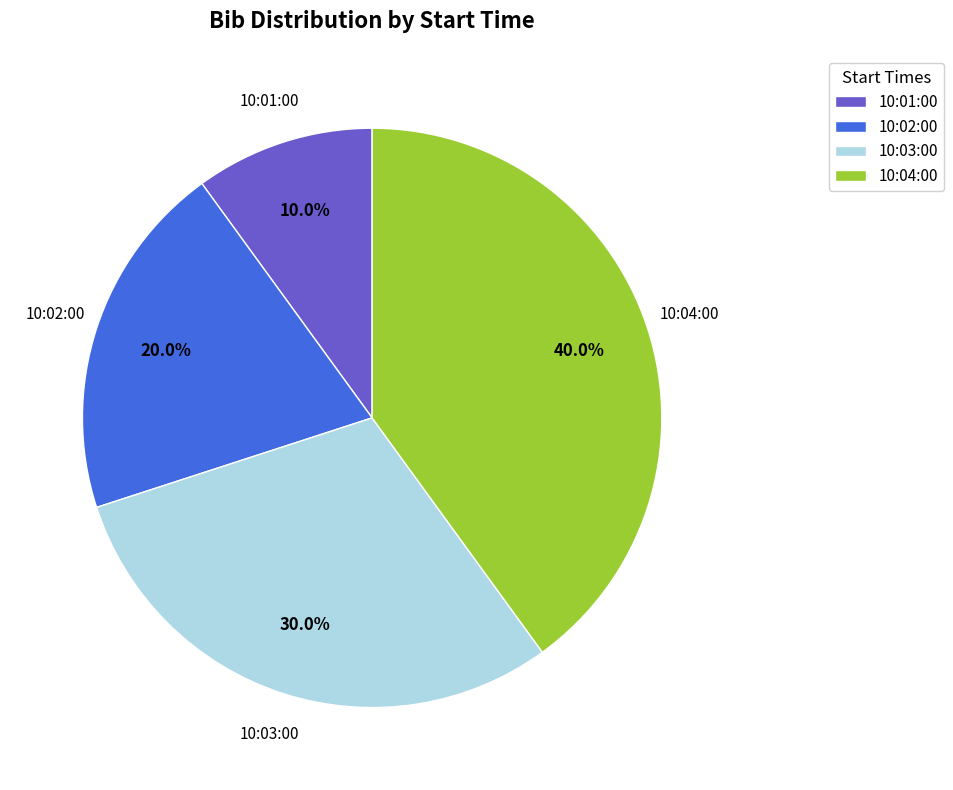

To the nearest percent, what is the average slice percentage?

25%